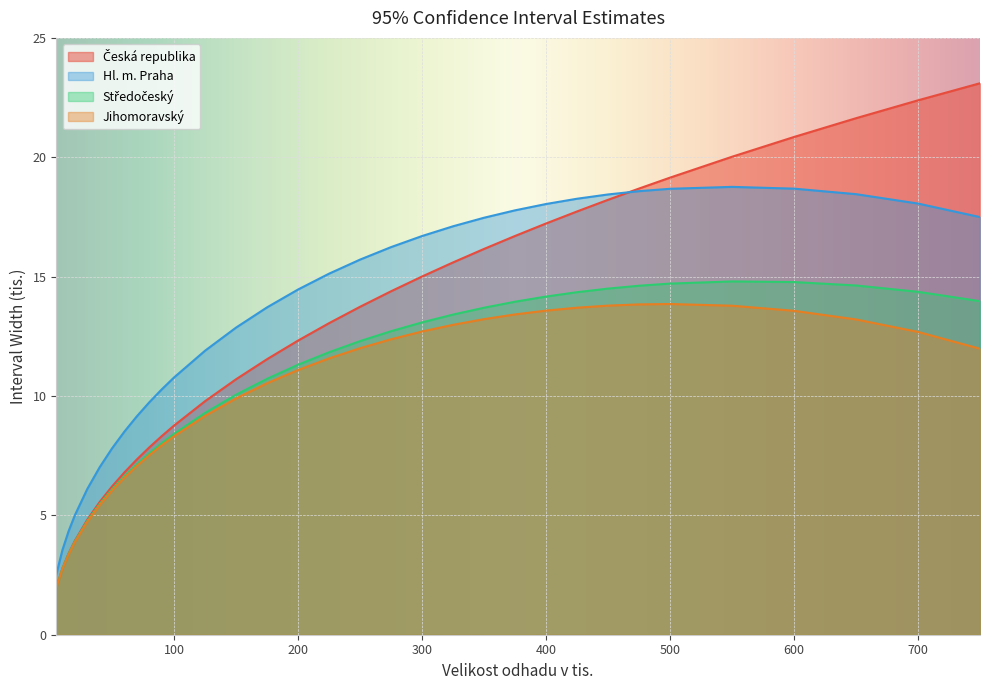

What is the minimum value shown in the chart?

2.0